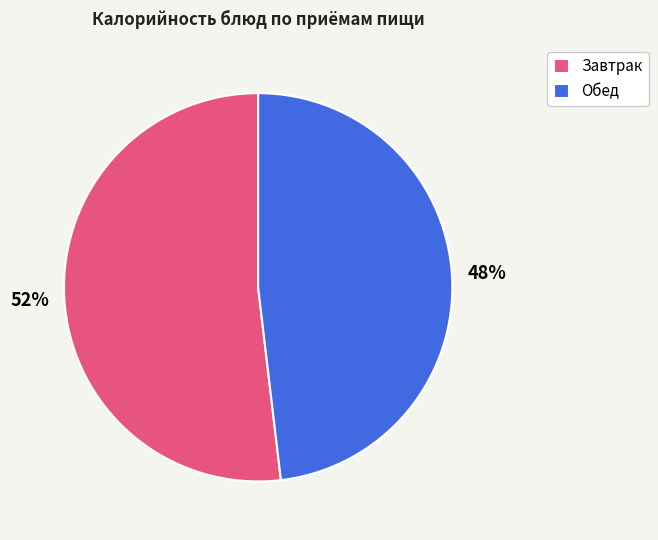

What percentage is the Завтрак slice, to the nearest percent?

52%